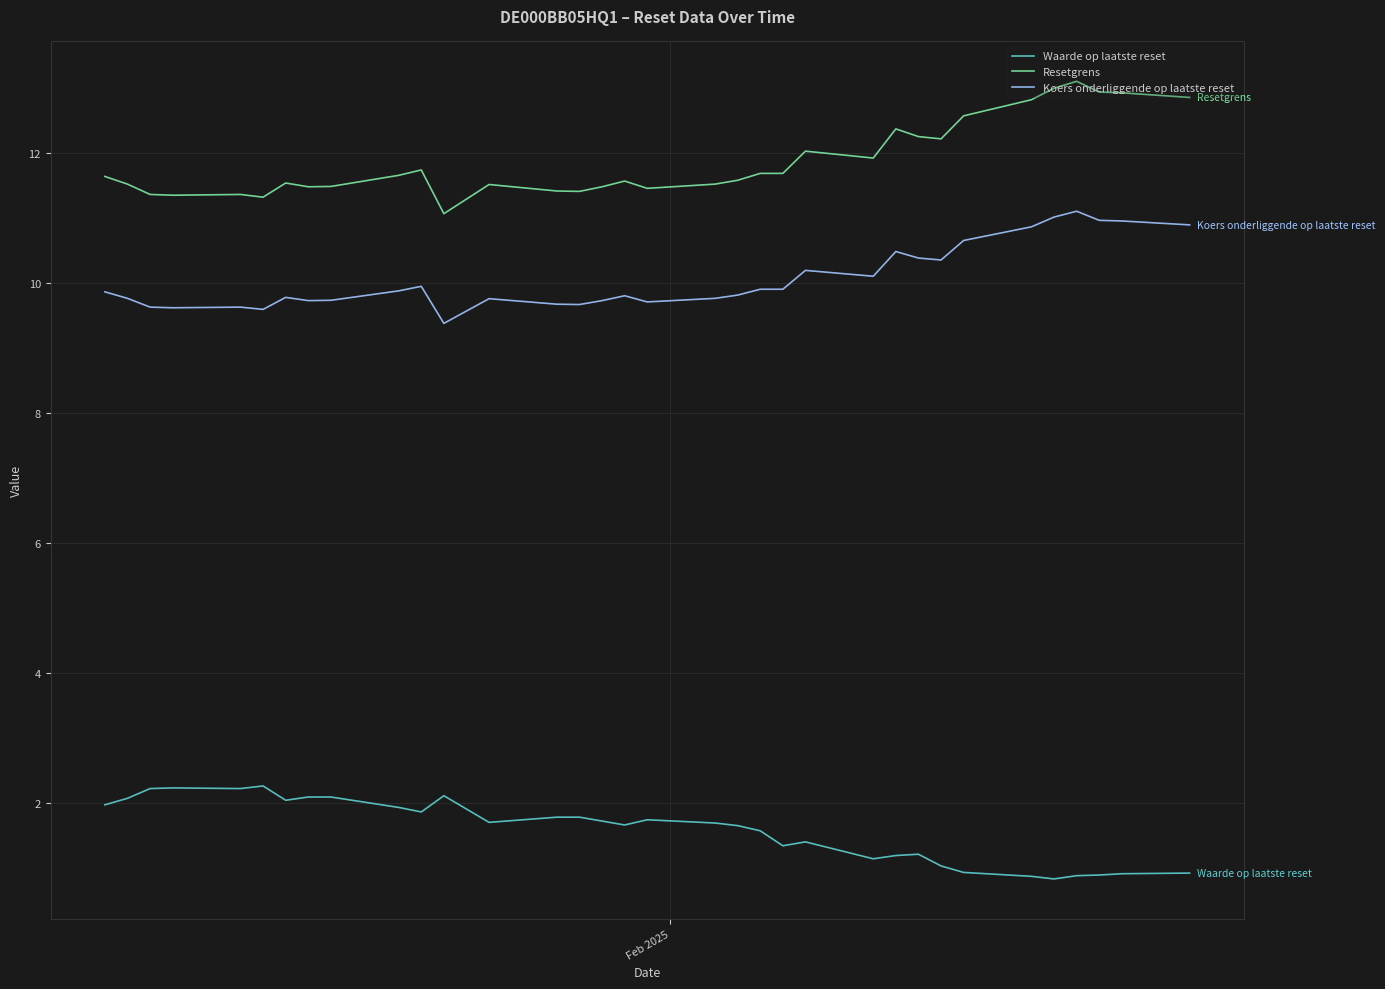

List the series in order of their peak value, lowest first.

Waarde op laatste reset, Koers onderliggende op laatste reset, Resetgrens